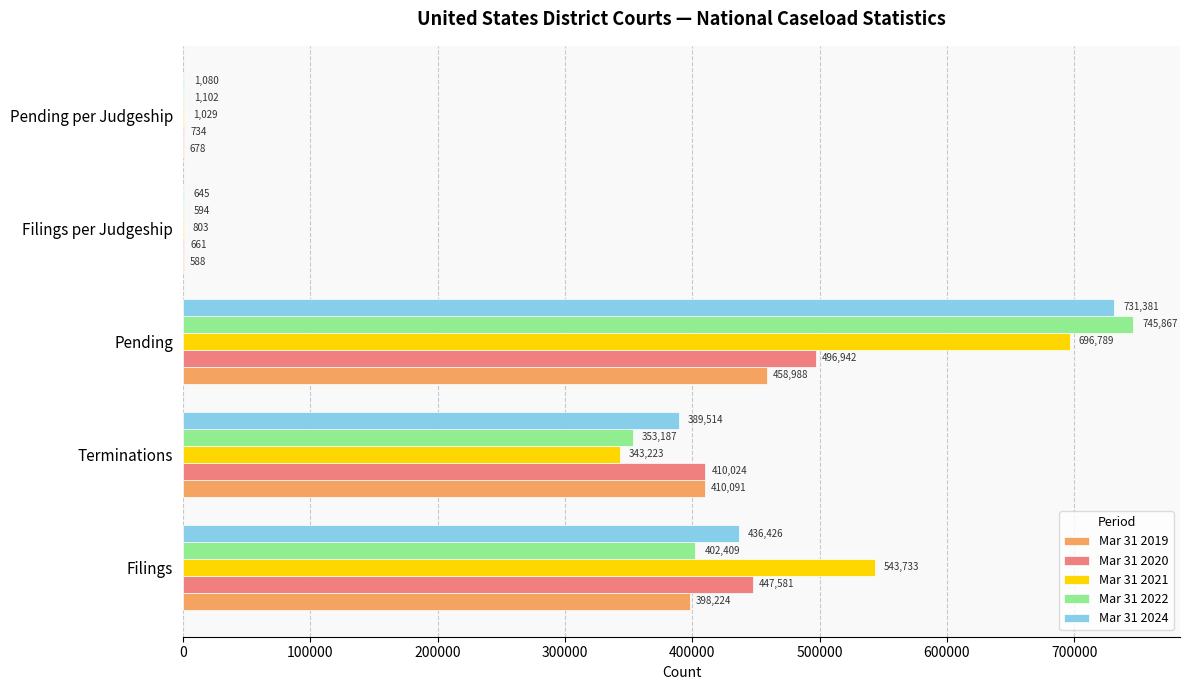

Which series has the largest range (max minus min)?

Mar 31 2022